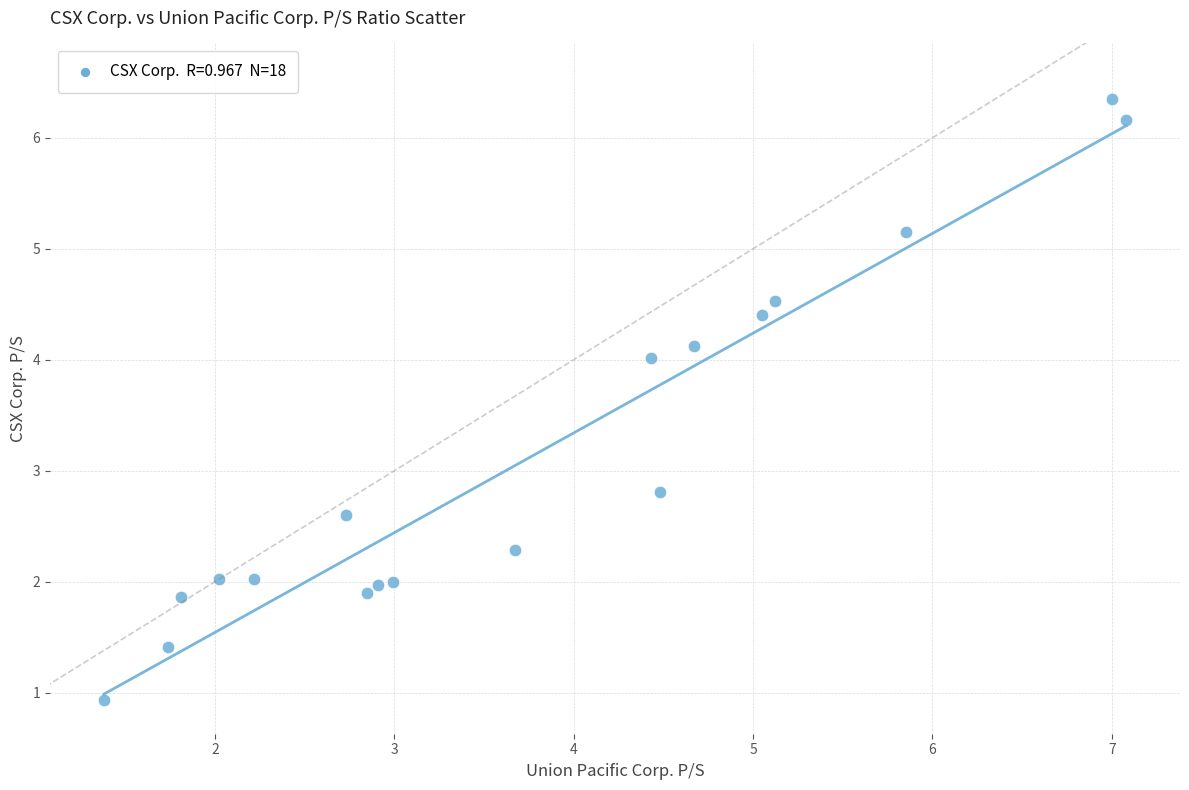

What is the range of X values (max minus min)?

5.7